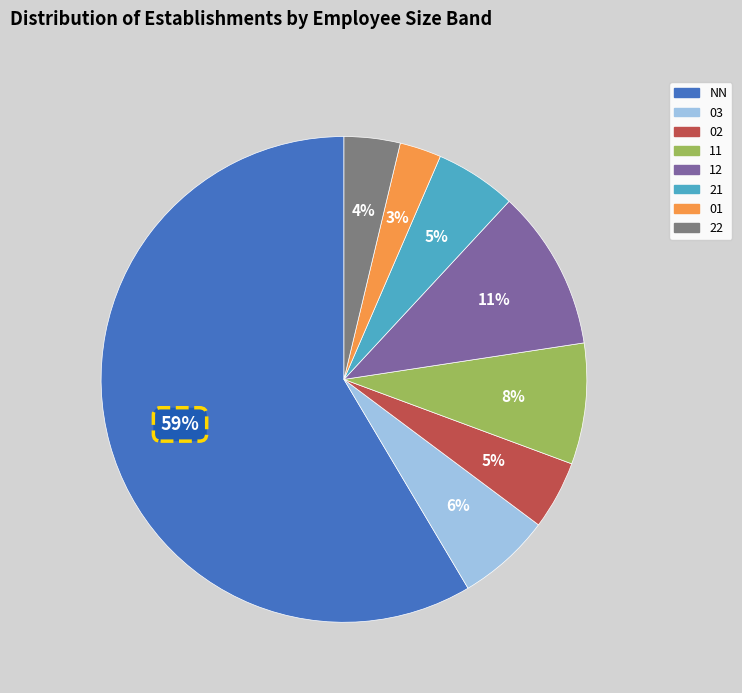

Which slice is the smallest?

01